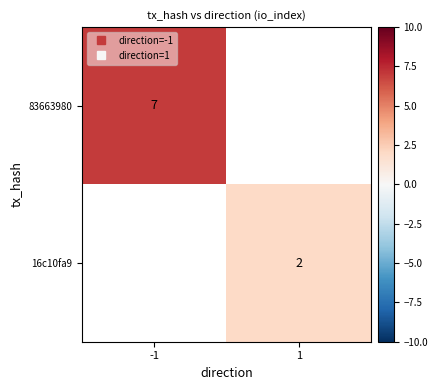

Rank the series at 1 from lowest to highest value.

83663980, 16c10fa9